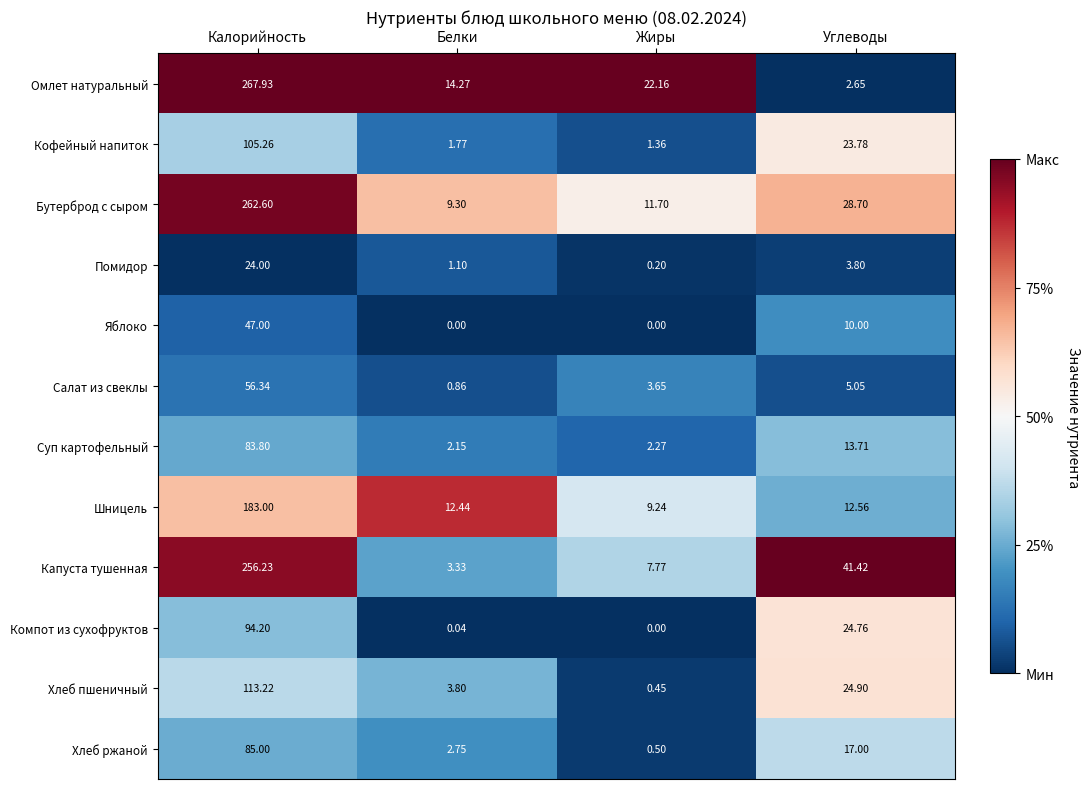

At how many categories does at least one series exceed 0?

4